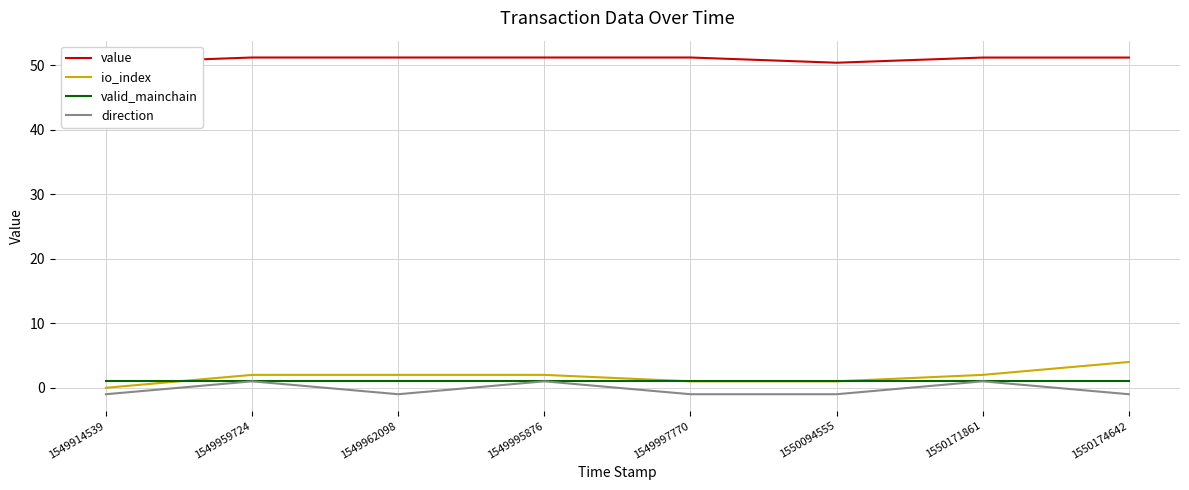

Is this an area chart (filled region under the line)?

No